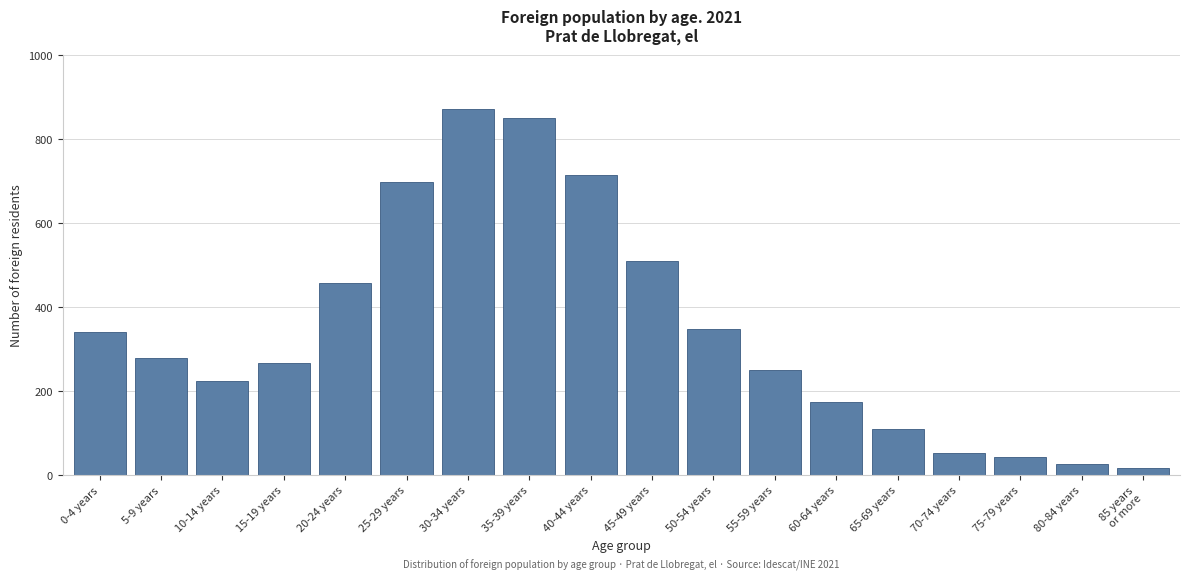

Reading right to left, list all the values displayed in this chart.

16	26	43	52	109	174	250	349	509	714	850	871	699	458	268	223	279	341